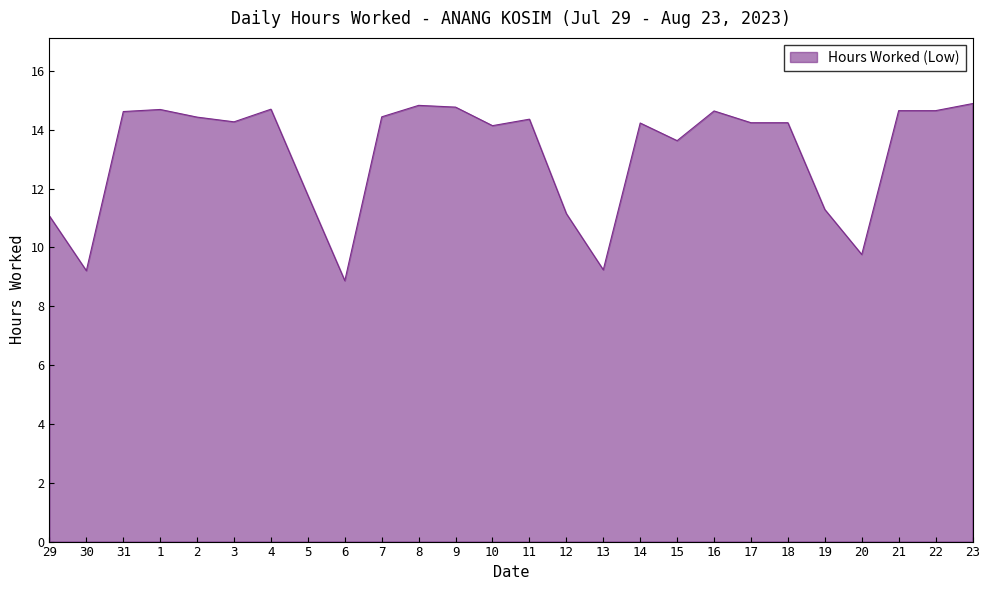

What position from the right is 5?

19